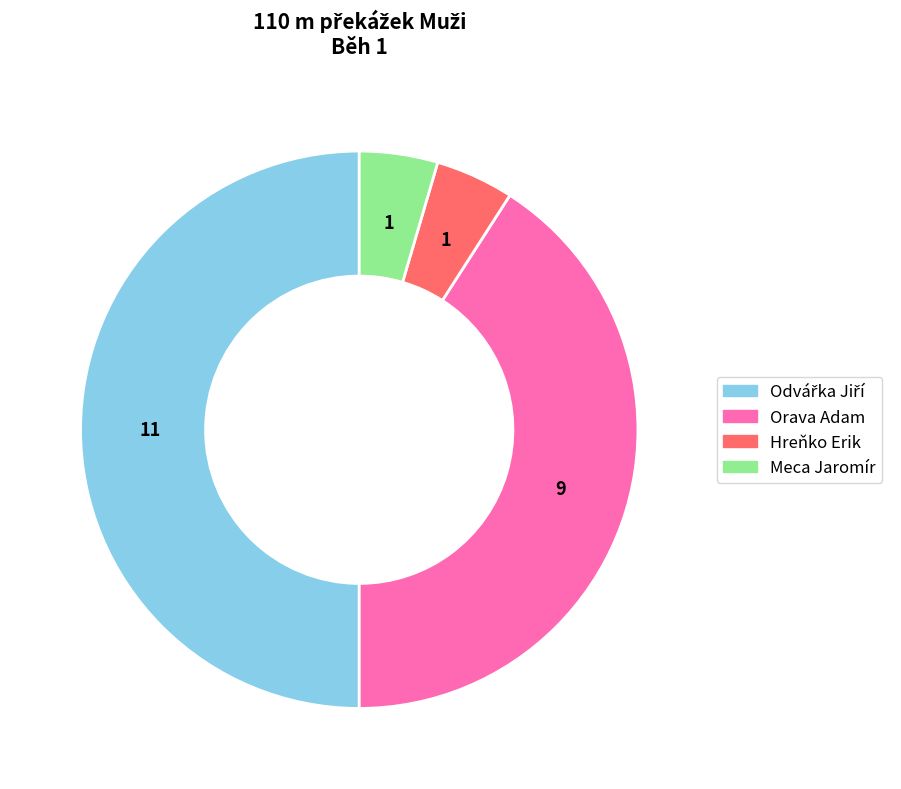

How many segments does this pie chart have?

4